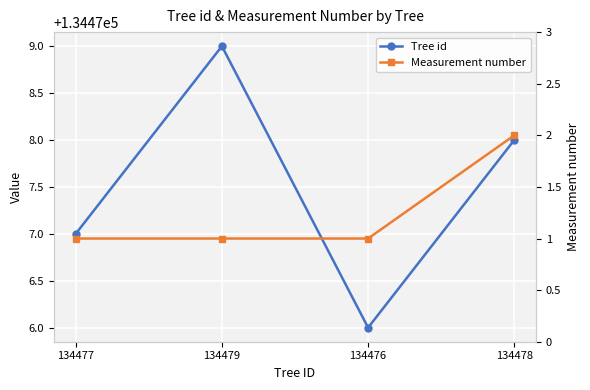

What is the label of the 1st point from the left?

134477